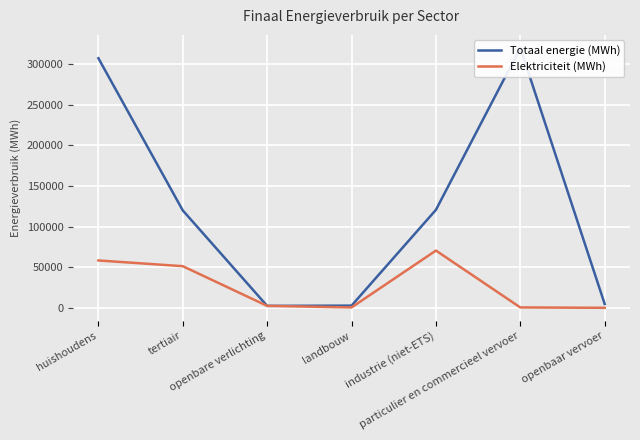

Is the value of Elektriciteit (MWh) at openbare verlichting greater than the value of Totaal energie (MWh) at openbaar vervoer?

No